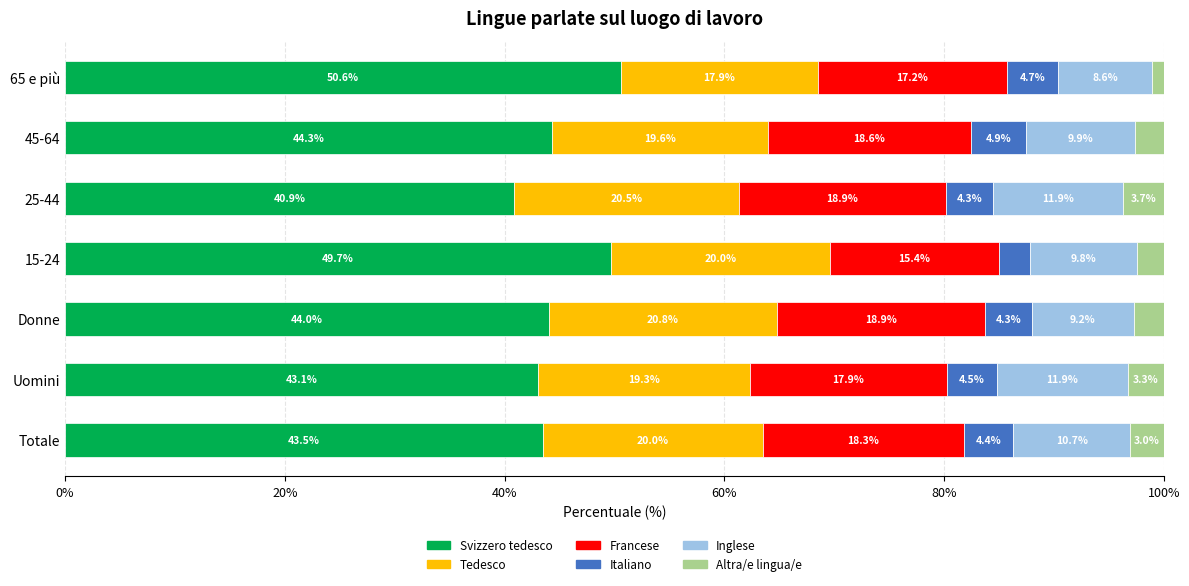

At which label is Svizzero tedesco closest to 45?

45-64